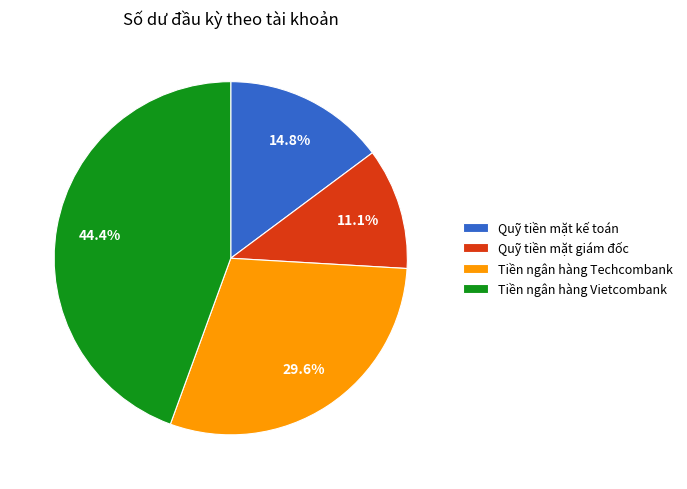

Which slice is the smallest?

Quỹ tiền mặt giám đốc